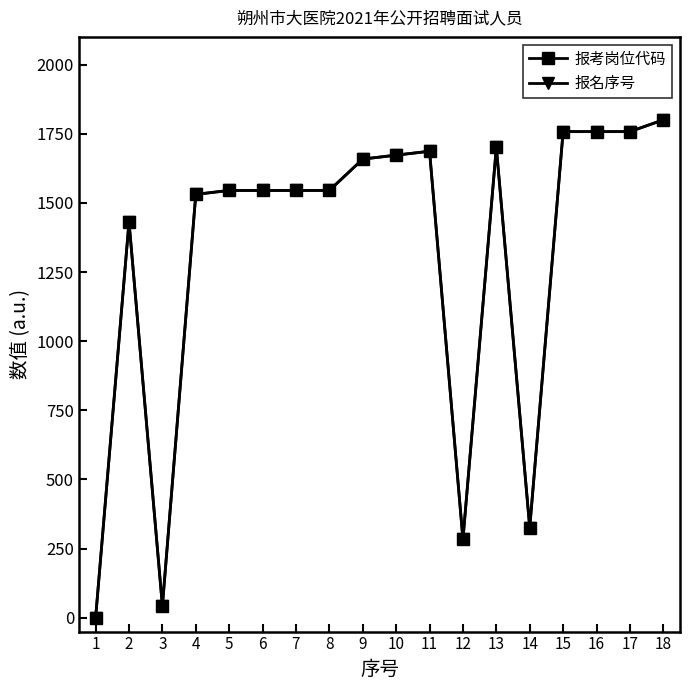

What is the total value across all series at 14?

652.0